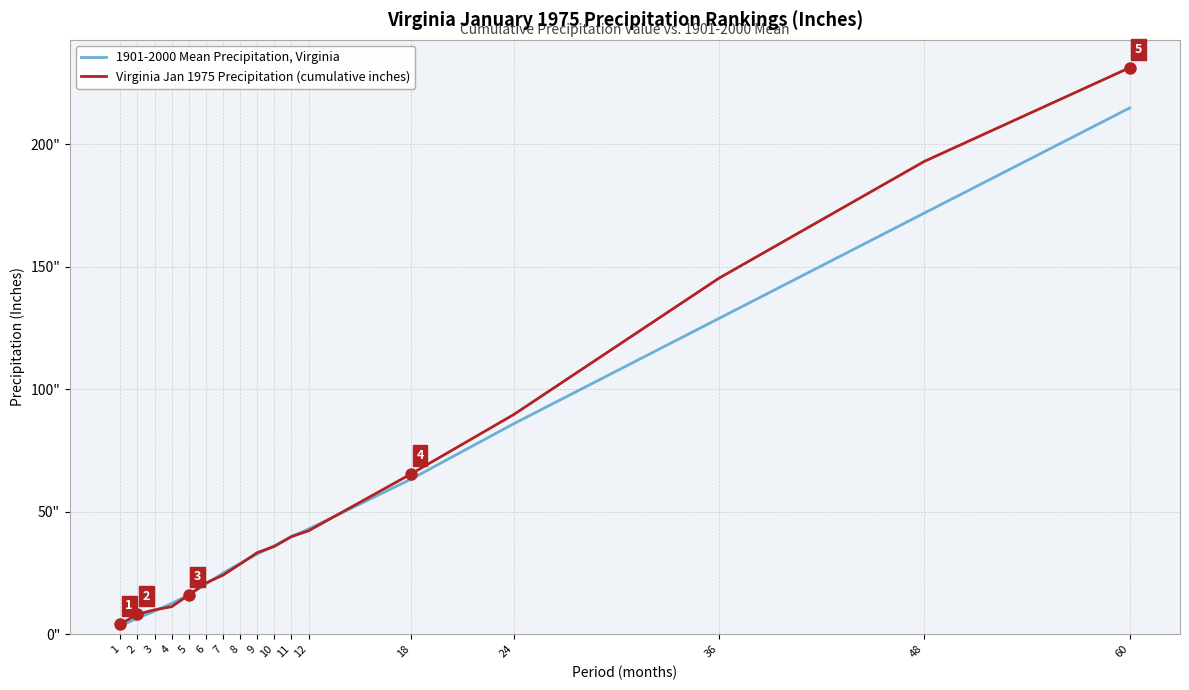

Rank the series by their average value, from lowest to highest.

1901-2000 Mean Precipitation, Virginia, Virginia Jan 1975 Precipitation (cumulative inches)